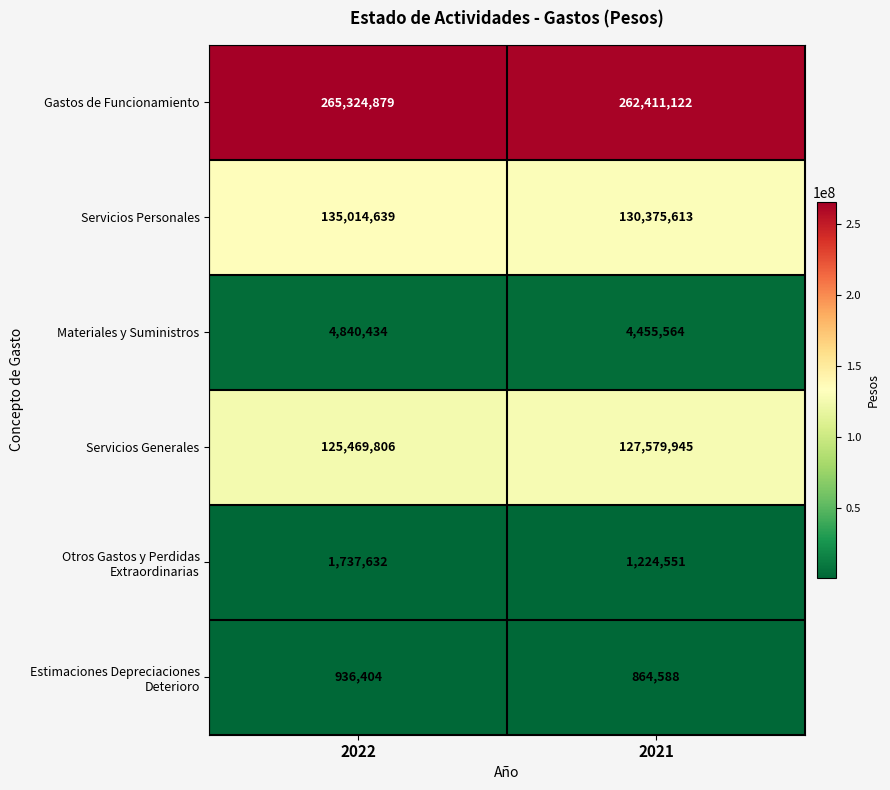

What is the maximum value shown in the chart?

265324879